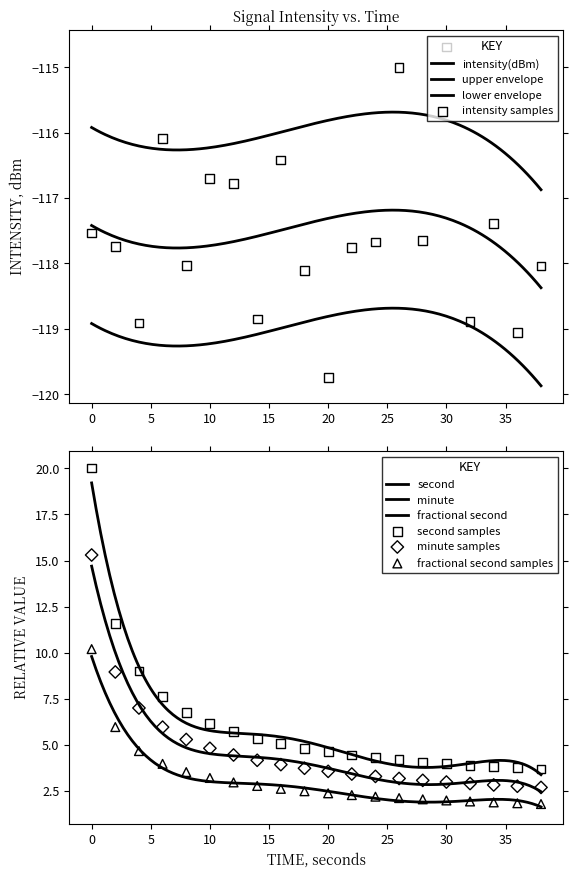

Which series has the largest Y range (max minus min)?

second